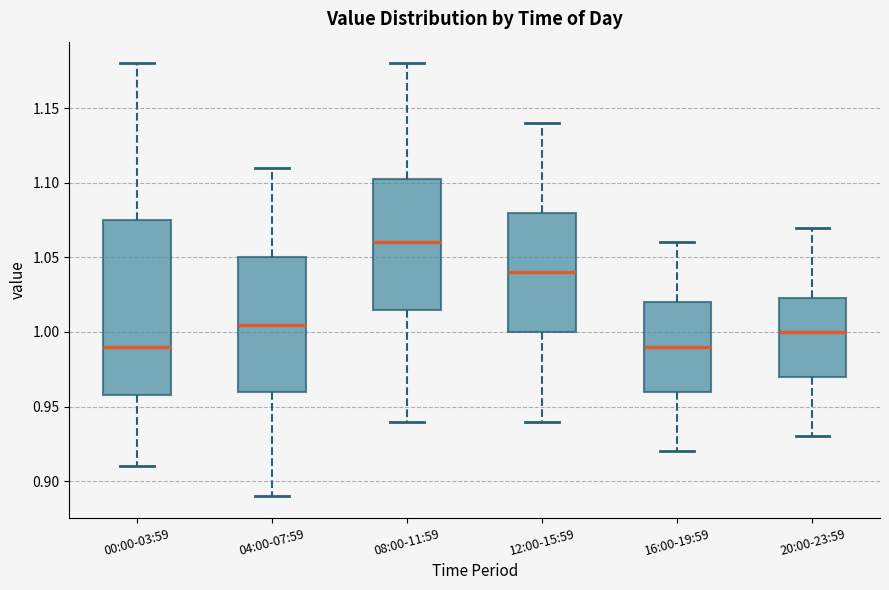

Reading left to right, transcribe this box plot: for each box, give where its median line is, the range the box spans, and where its two whiskers end, as read against the y-axis. The values are not printed on the chart, so give them approximately, as read against the axis.

00:00-03:59: median 0.990, box 0.960 to 1.075, whiskers 0.910 to 1.180
04:00-07:59: median 1.005, box 0.960 to 1.050, whiskers 0.890 to 1.110
08:00-11:59: median 1.060, box 1.015 to 1.105, whiskers 0.940 to 1.180
12:00-15:59: median 1.040, box 1.000 to 1.080, whiskers 0.940 to 1.140
16:00-19:59: median 0.990, box 0.960 to 1.020, whiskers 0.920 to 1.060
20:00-23:59: median 1.000, box 0.970 to 1.025, whiskers 0.930 to 1.070